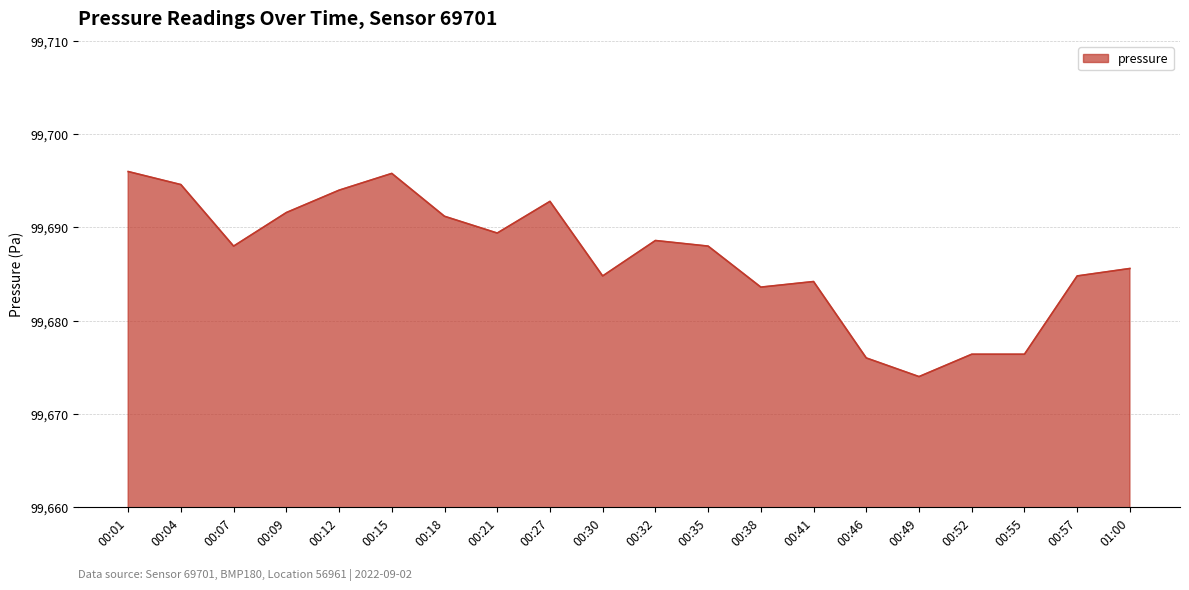

At which category does the chart reach its minimum across all series?

00:49